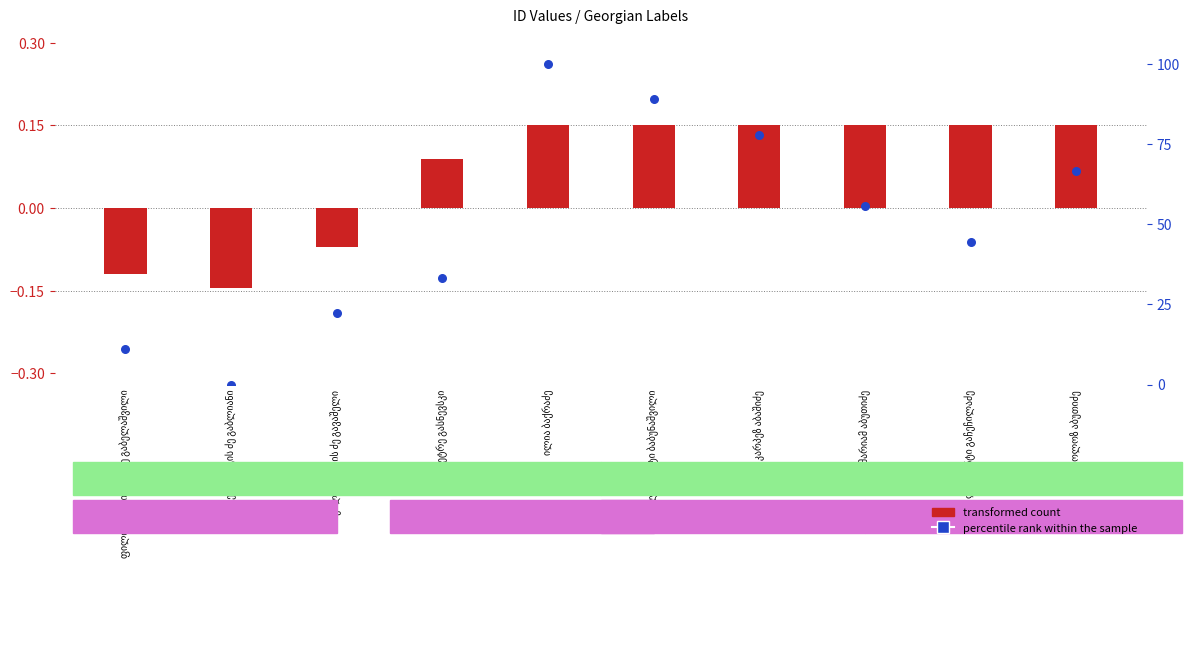

What are all the series names shown in the legend?

transformed count, percentile rank within the sample